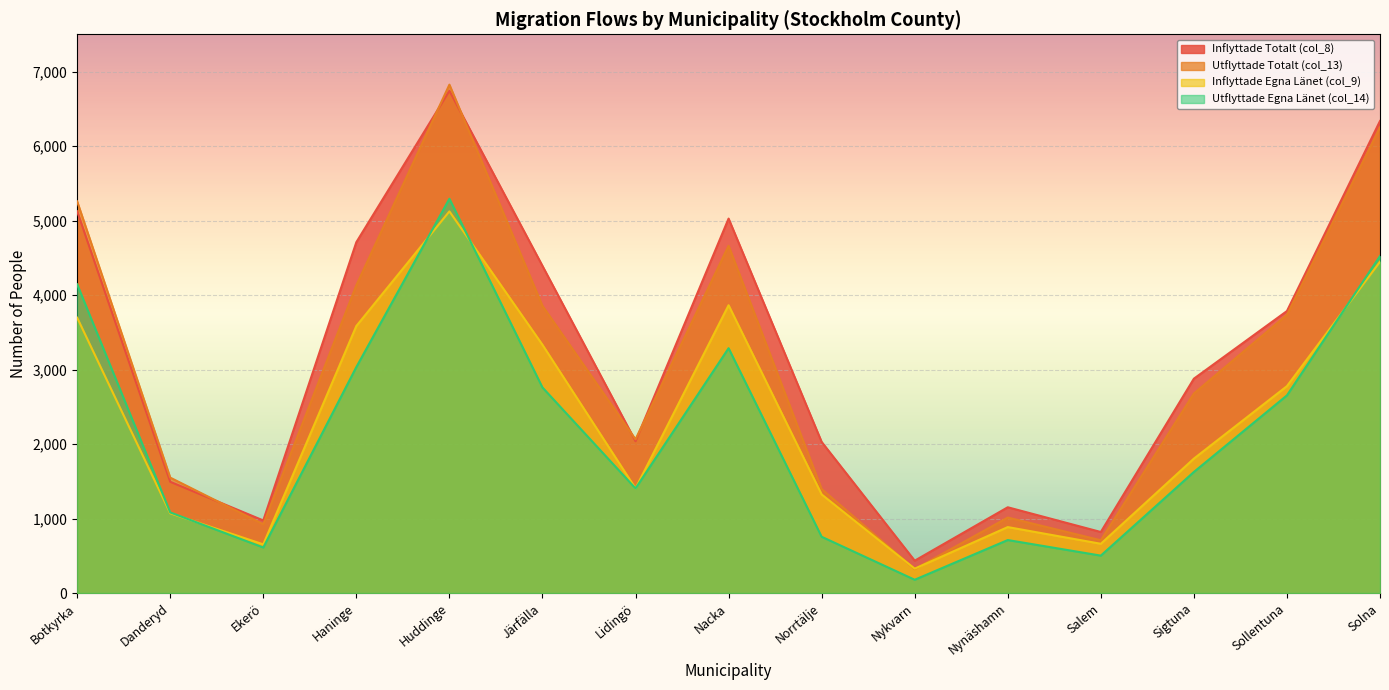

True or false: Utflyttade Egna Länet (col_14) and Inflyttade Totalt (col_8) intersect in this chart.

False